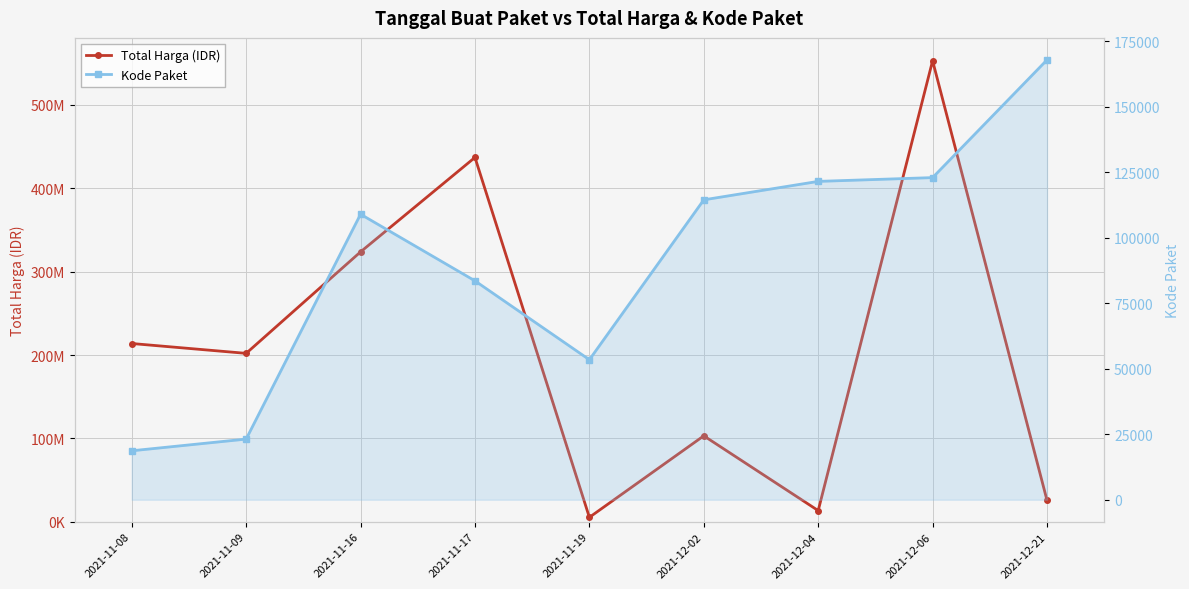

What is the average value of the Total Harga (IDR) series?

208562991